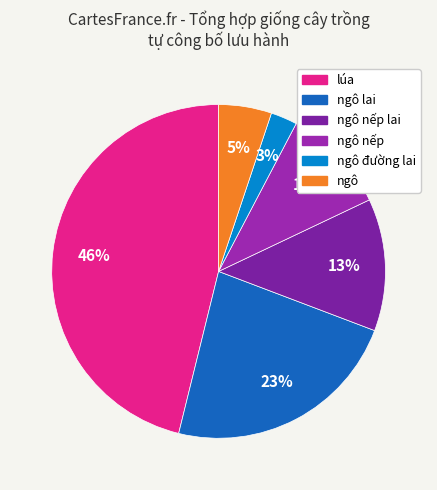

Count the number of slices in the pie.

6